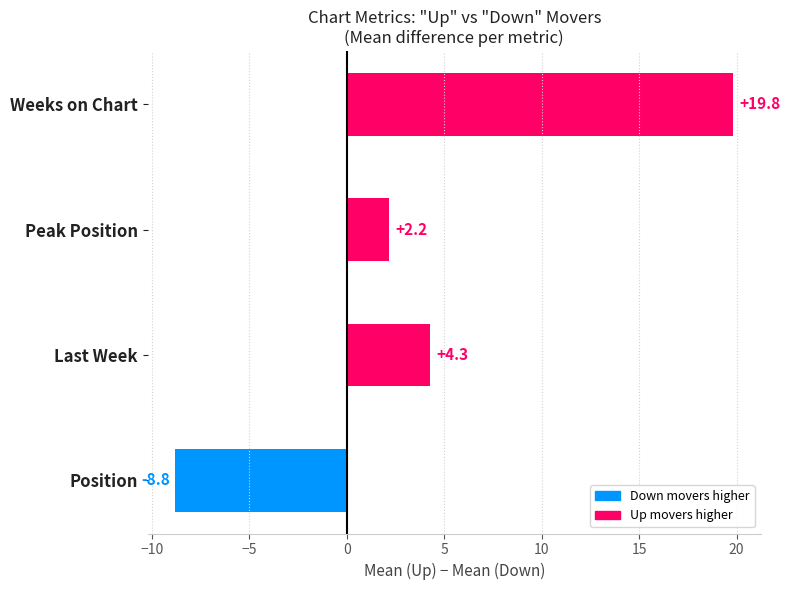

What is the approximate value at Position?

-8.8